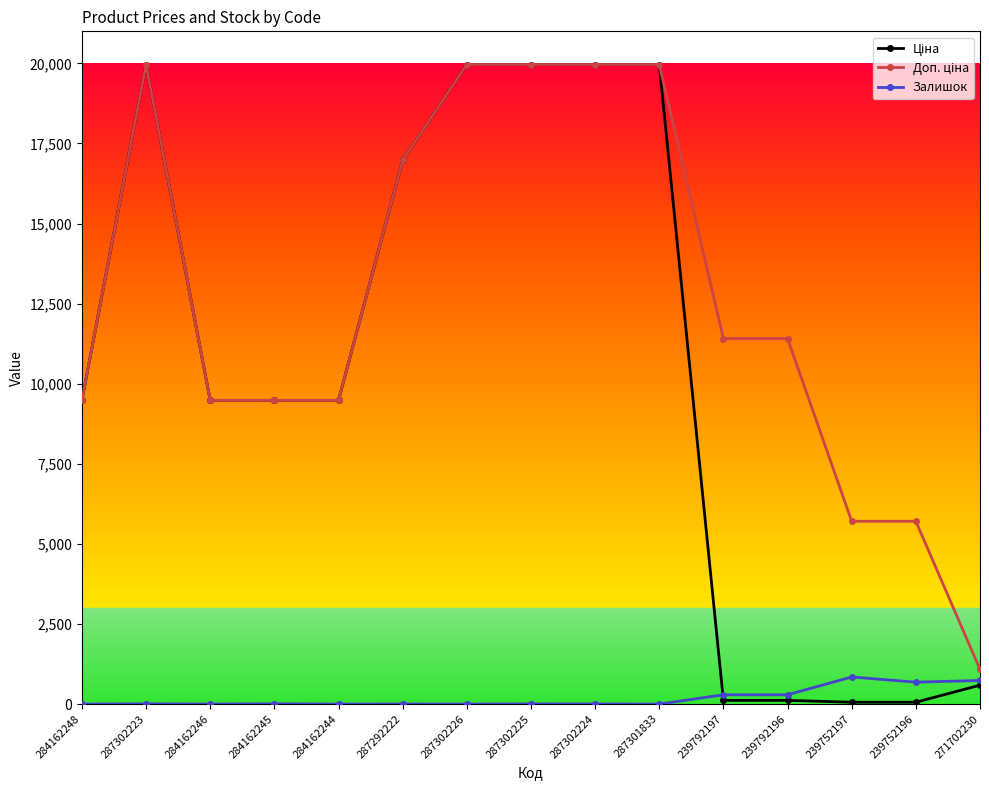

How many lines are shown in the chart?

3